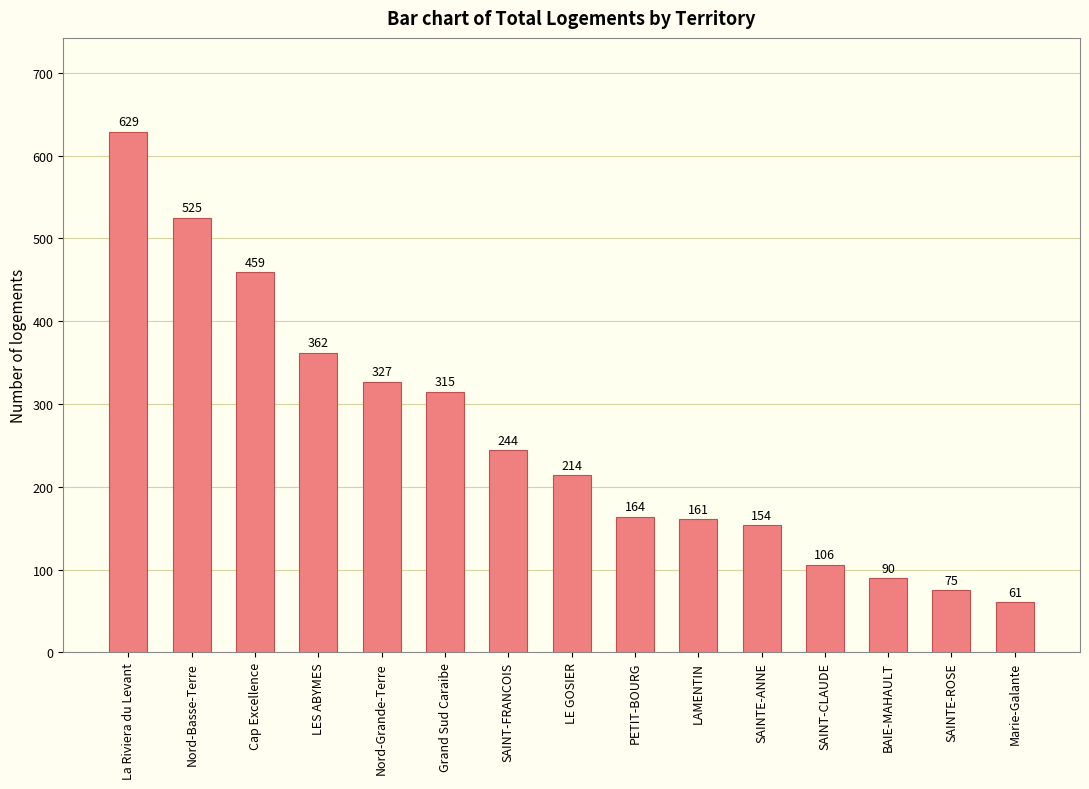

What is the label of the 15th bar from the right?

La Riviera du Levant